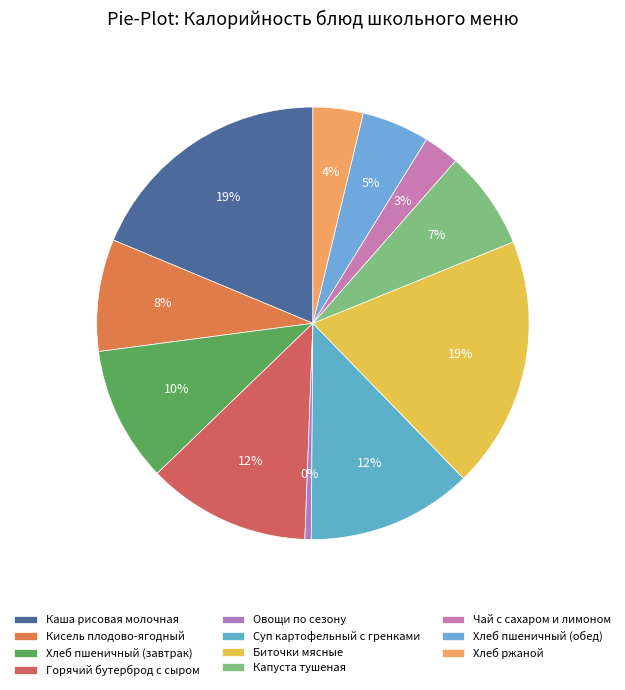

Count the number of slices in the pie.

11